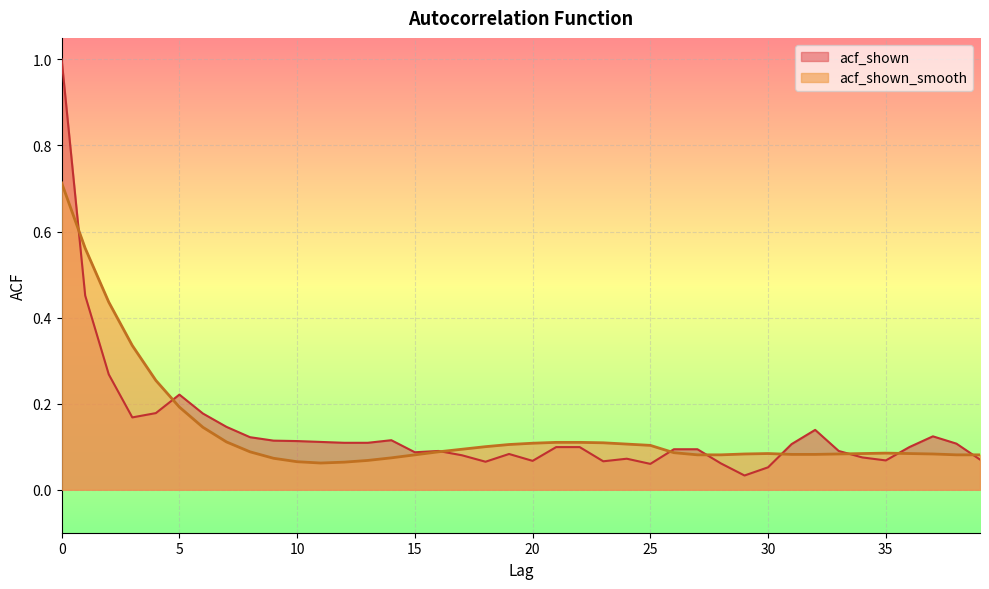

Reading right to left, what are all the values shown in this chart?

acf_shown: 0.1	0.1	0.1	0.1	0.1	0.1	0.1	0.1	0.1	0.1	0.0	0.1	0.1	0.1	0.1	0.1	0.1	0.1	0.1	0.1	0.1	0.1	0.1	0.1	0.1	0.1	0.1	0.1	0.1	0.1	0.1	0.1	0.1	0.2	0.2	0.2	0.2	0.3	0.5	1.0
acf_shown_smooth: 0.1	0.1	0.1	0.1	0.1	0.1	0.1	0.1	0.1	0.1	0.1	0.1	0.1	0.1	0.1	0.1	0.1	0.1	0.1	0.1	0.1	0.1	0.1	0.1	0.1	0.1	0.1	0.1	0.1	0.1	0.1	0.1	0.1	0.1	0.2	0.3	0.3	0.4	0.6	0.7